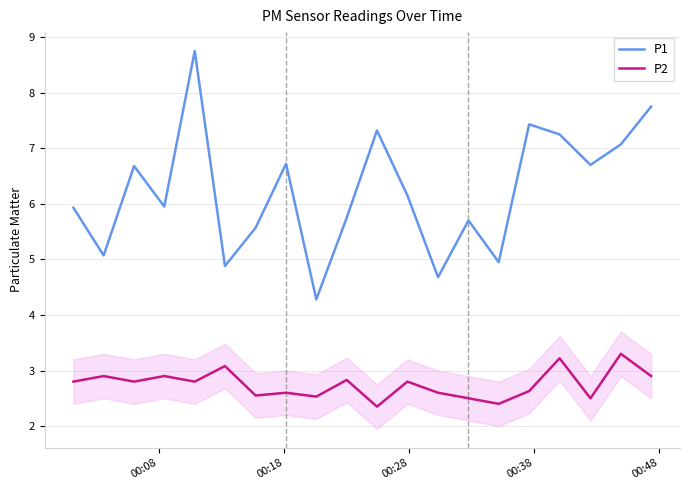

Which series has the largest total across all categories?

P1